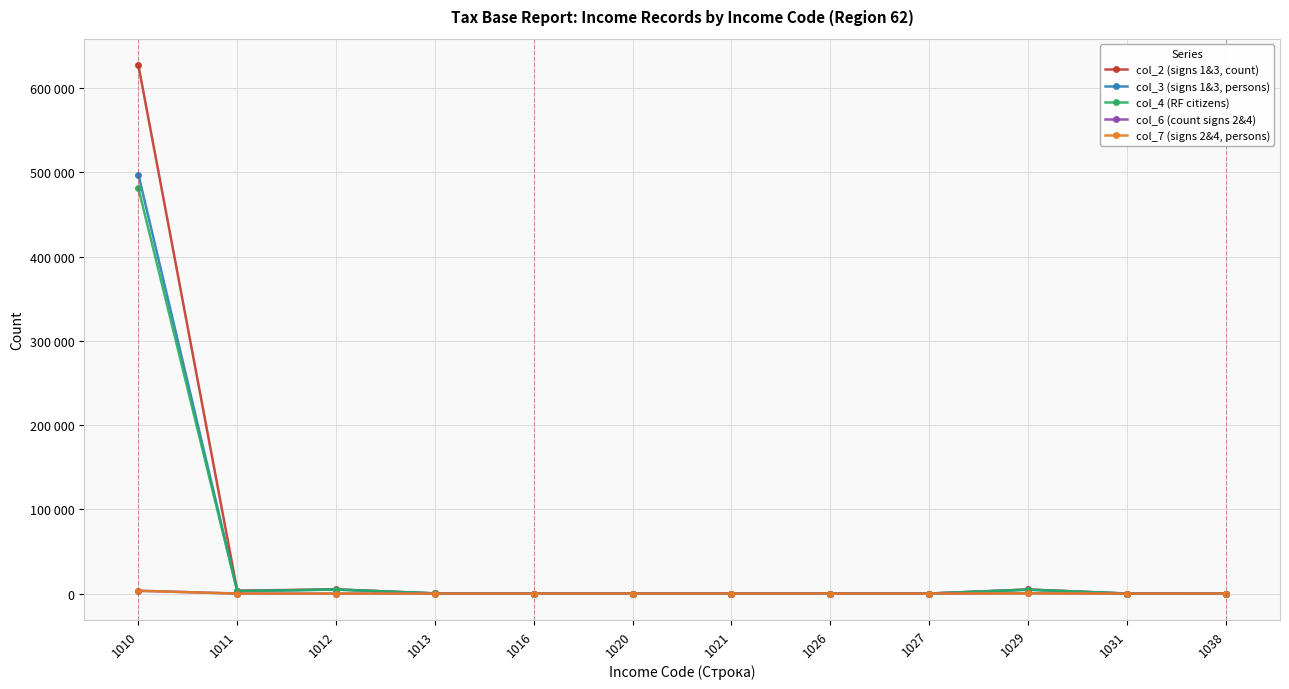

True or false: col_4 (RF citizens) and col_6 (count signs 2&4) cross at least once.

True